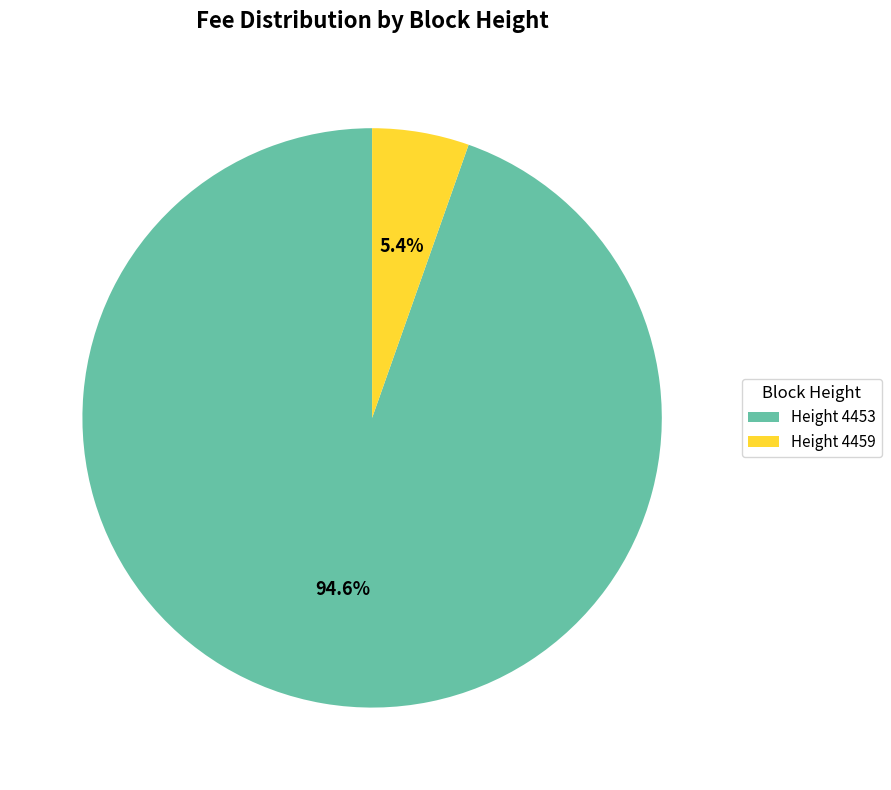

How many slices are in this pie chart?

2